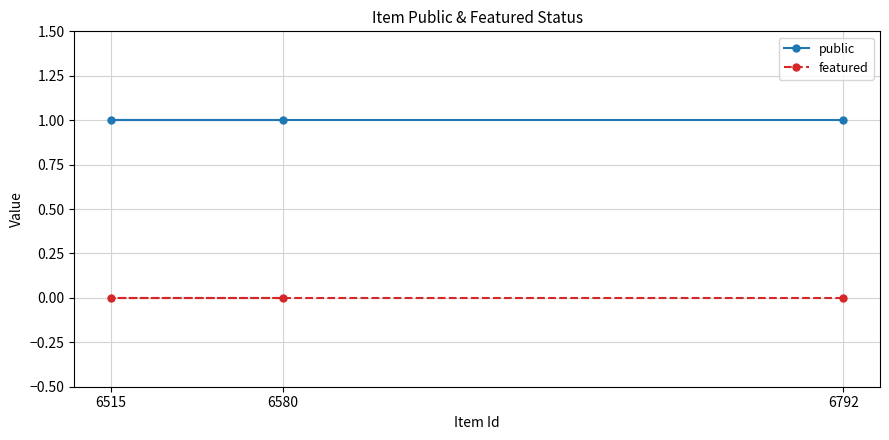

The public series shows 0 at 6792. True or false?

False